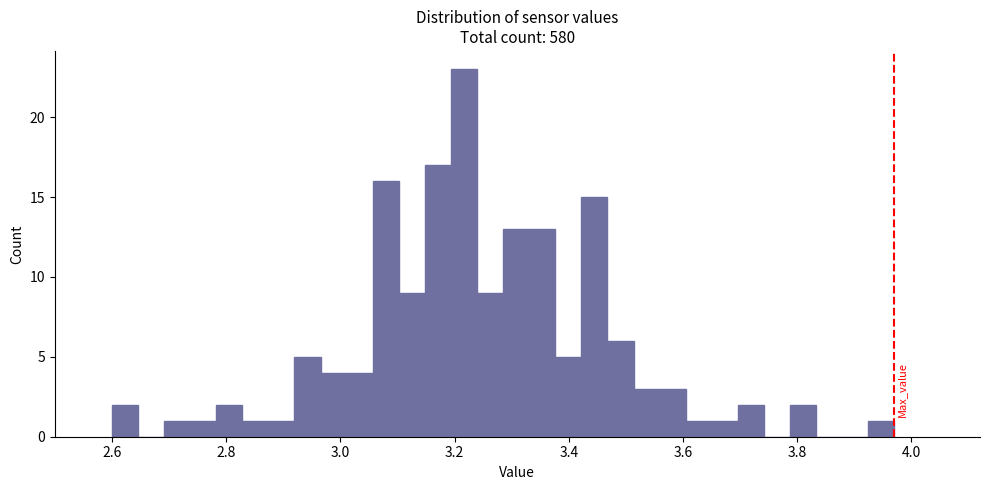

Around what value on the x-axis is the tallest bar? Give the approximate position of its centre, as read against the axis.

3.22